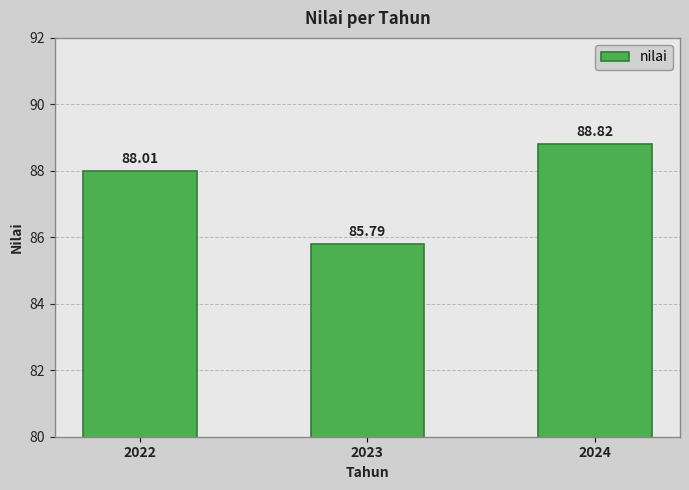

Reading left to right, extract all data points from this chart.

88.0	85.8	88.8